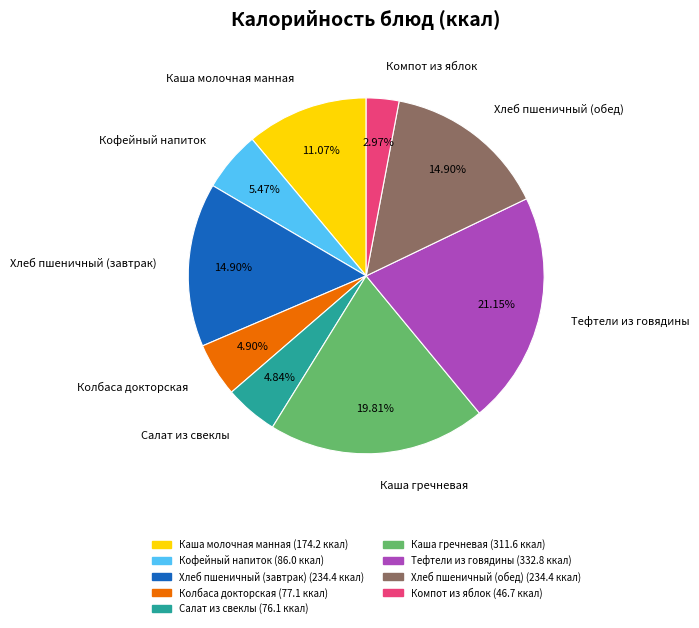

Count the number of slices in the pie.

9